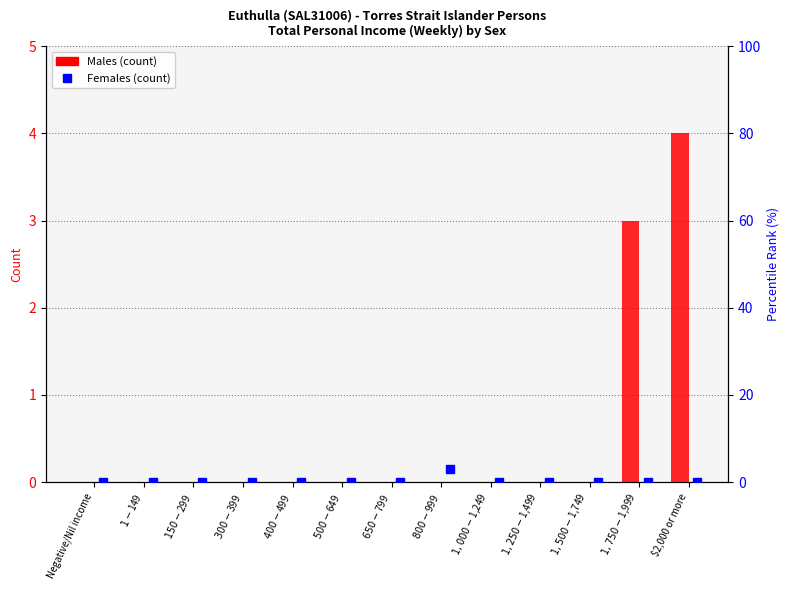

True or false: Females (count) has a value of 0 at $1,500-$1,749.

True